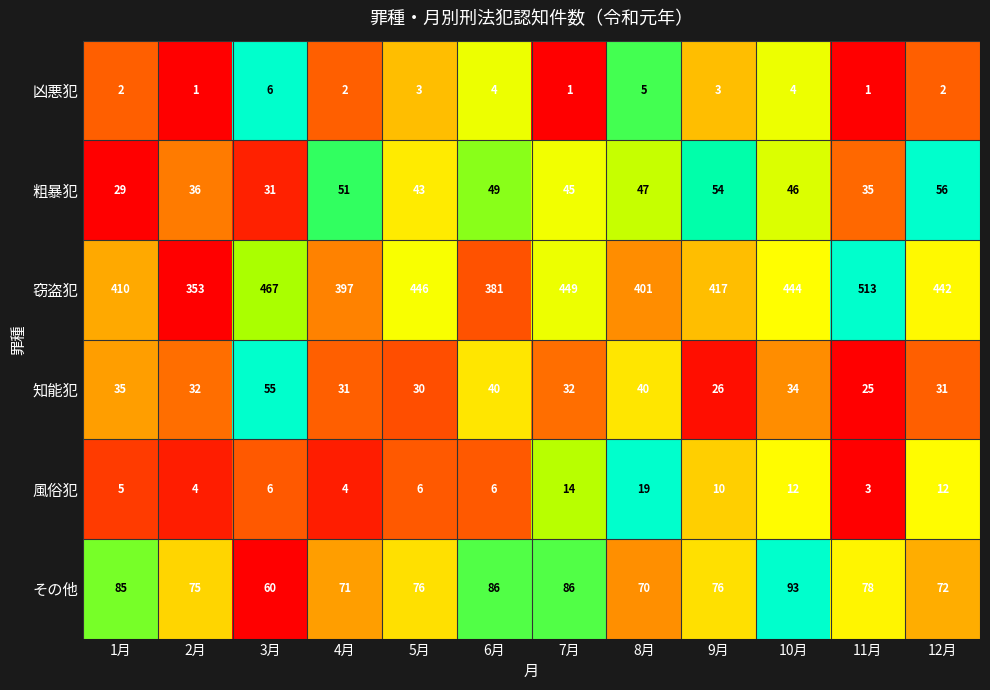

The value of その他 at 3月 is 18. True or false?

False